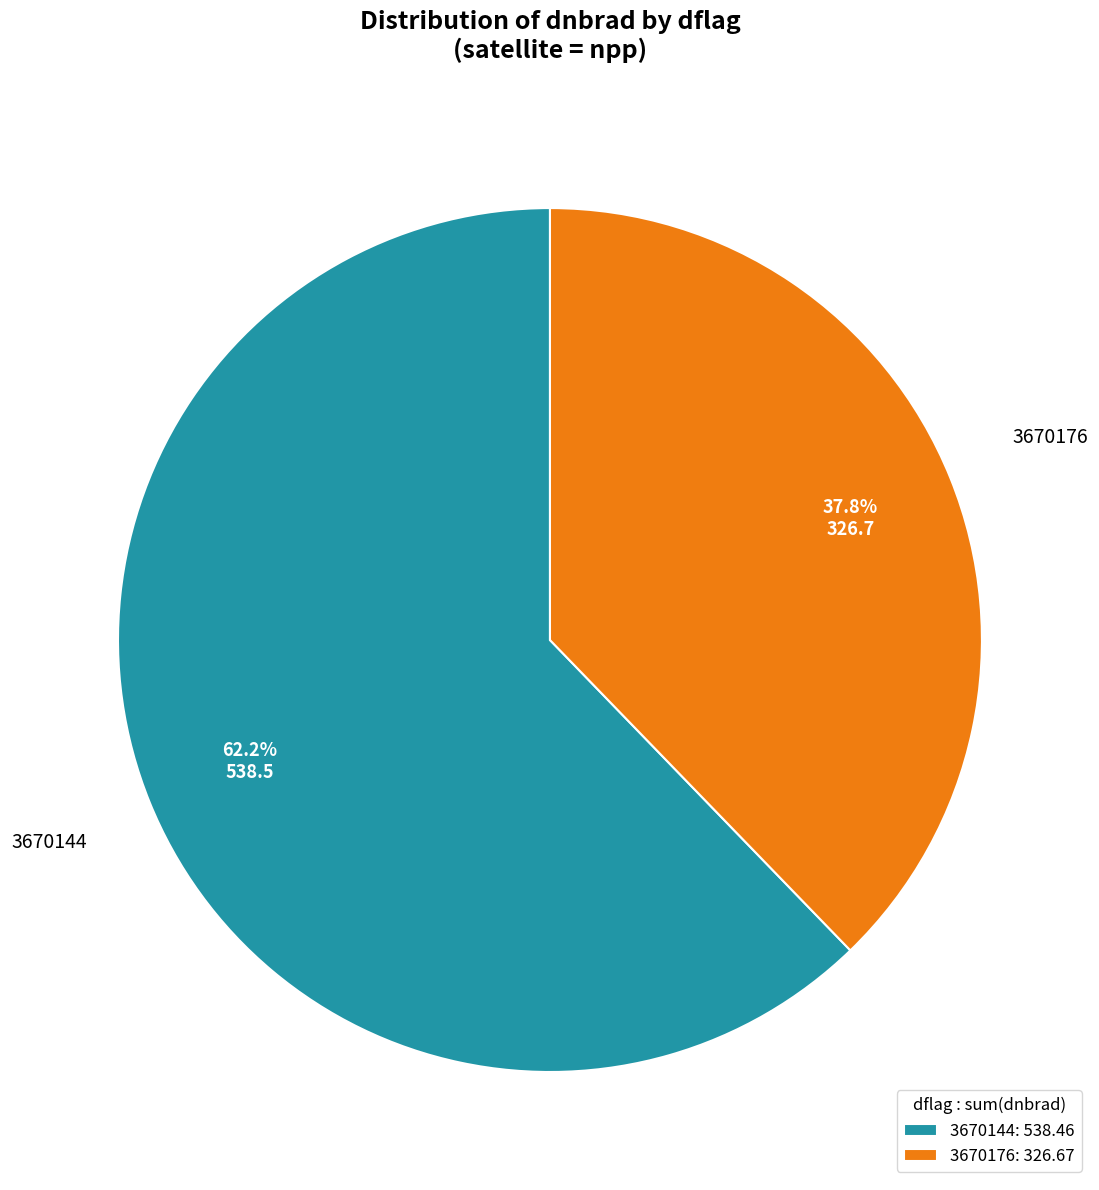

Approximately how many times larger is the value at 3670176 compared to 3670144?

0.6